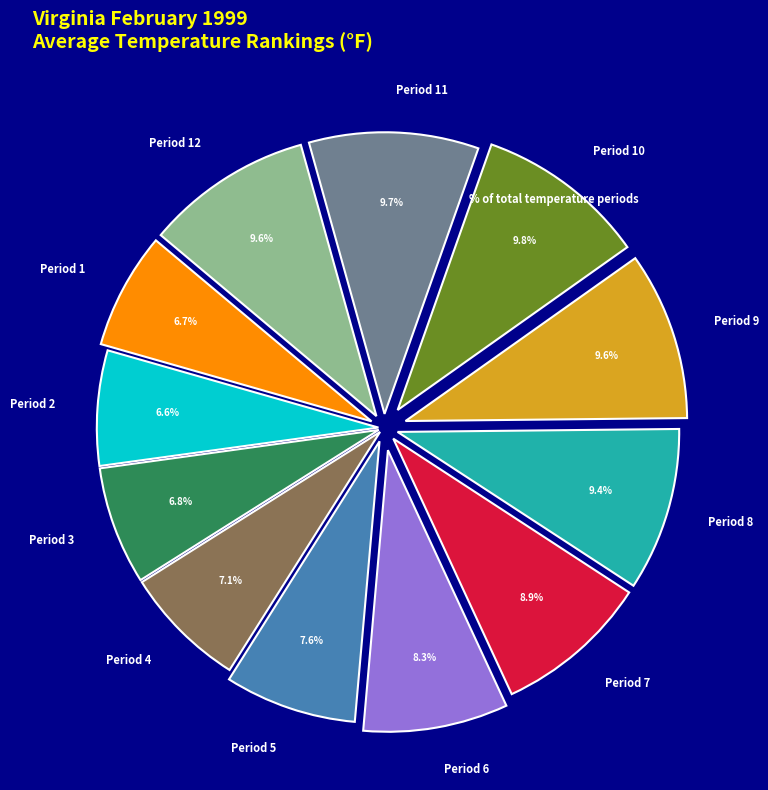

True or false: Period 10 accounts for 10% of the total.

True